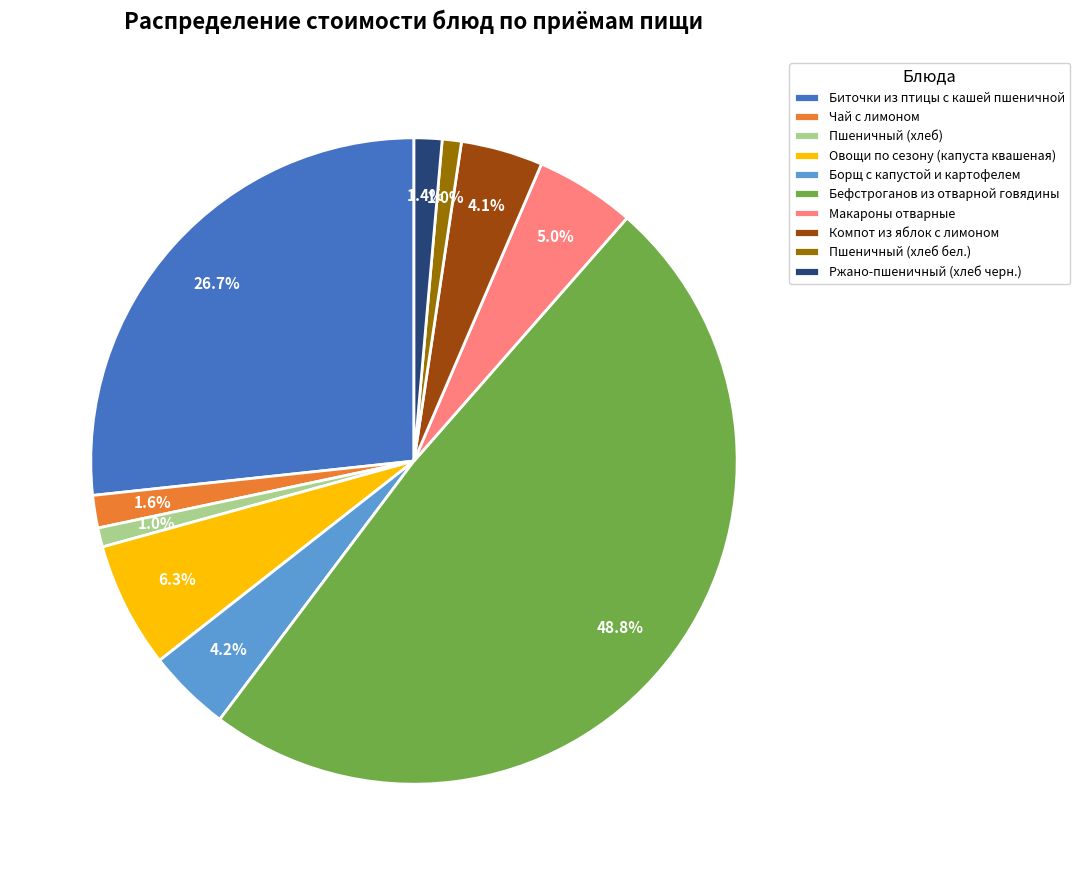

Which slice is the largest?

Бефстроганов из отварной говядины